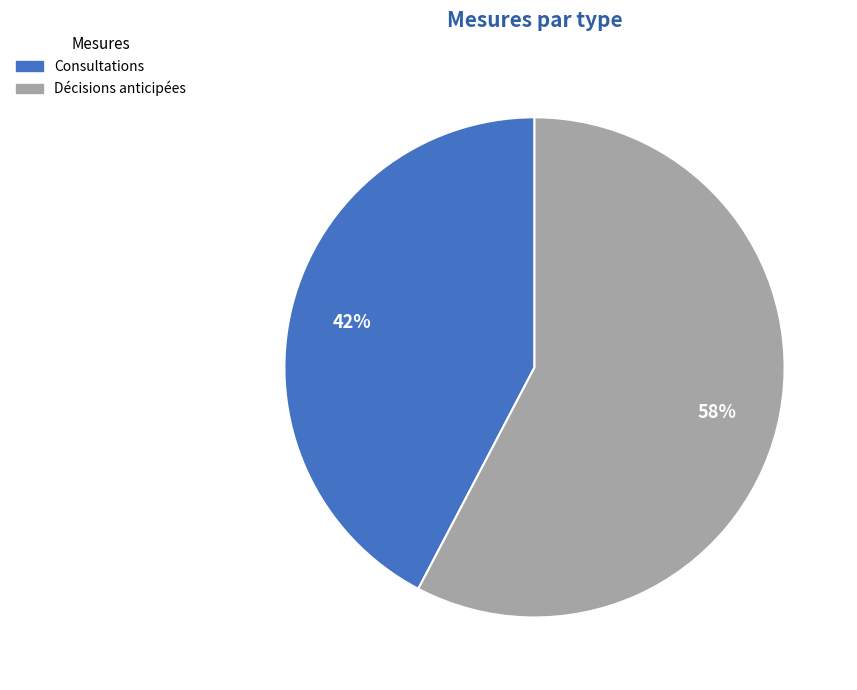

To the nearest percent, what is the average slice percentage?

50%